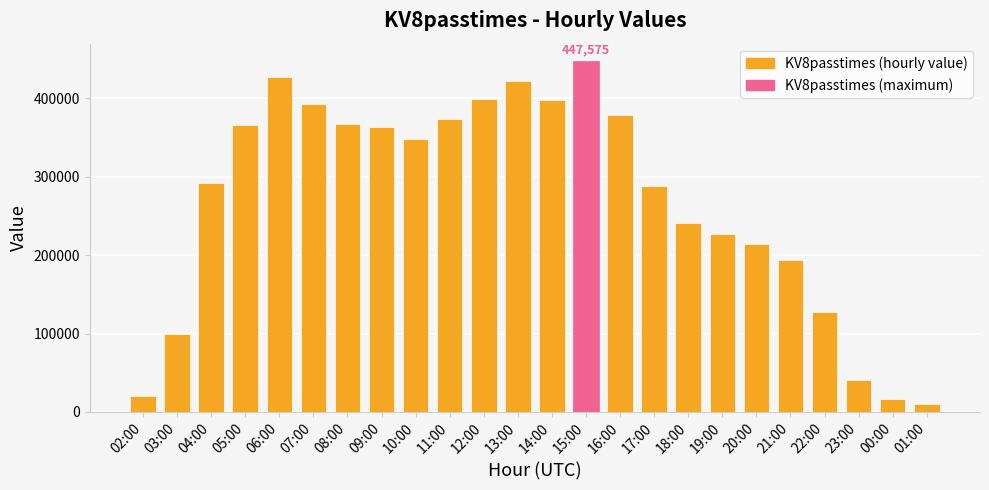

What position from the left is 06:00?

5